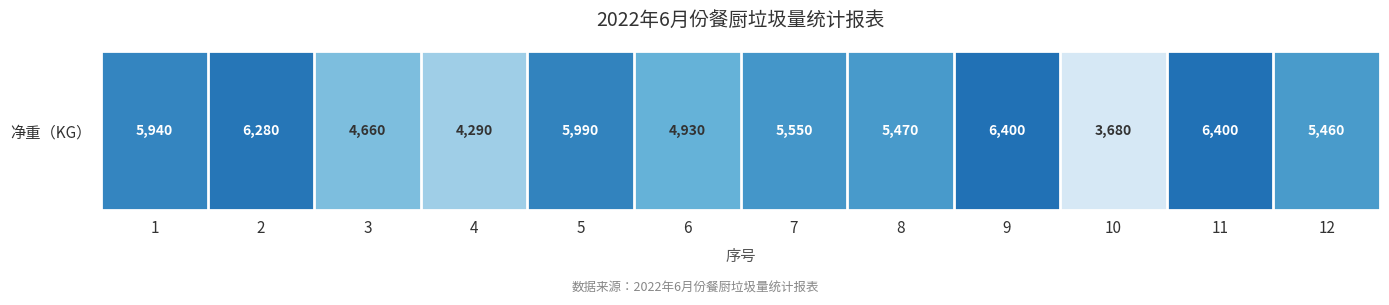

The chart shows a value of 3611 at 12. True or false?

False